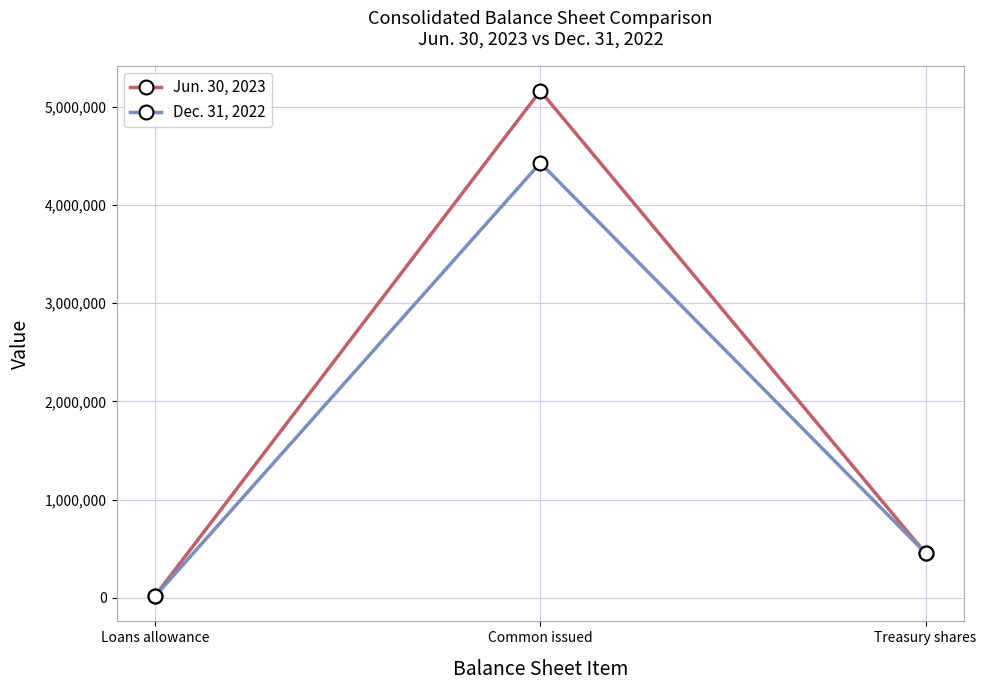

Reading left to right, transcribe all the data shown in this chart.

Jun. 30, 2023: Loans allowance=21652	Common issued=5160754	Treasury shares=453986
Dec. 31, 2022: Loans allowance=18552	Common issued=4427687	Treasury shares=456478